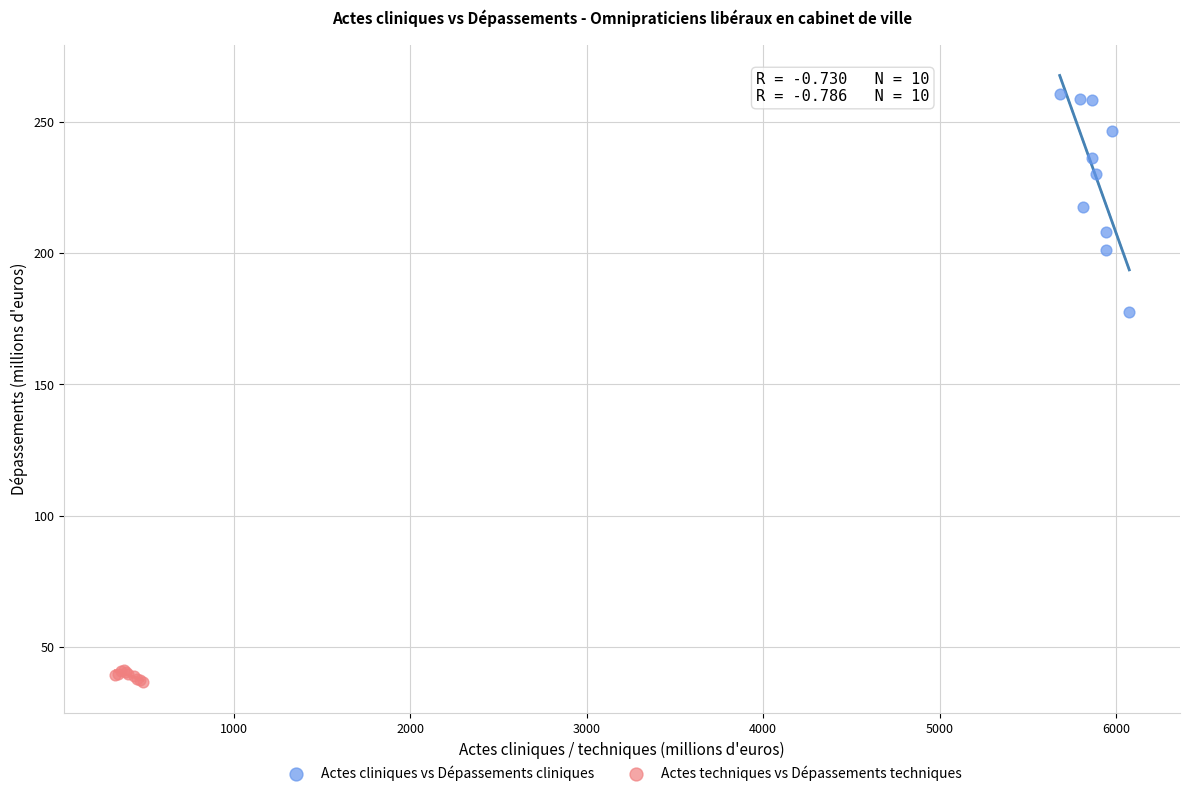

What are all the series names shown in the legend?

Actes cliniques vs Dépassements cliniques, Actes techniques vs Dépassements techniques